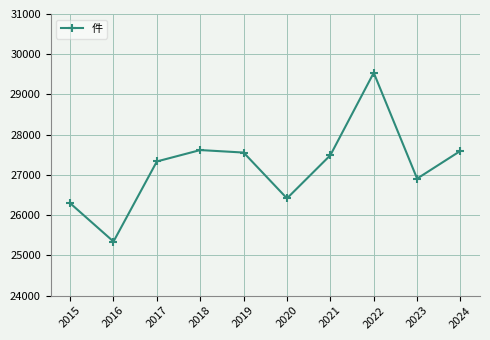

The value at 2021 is 27490. True or false?

True